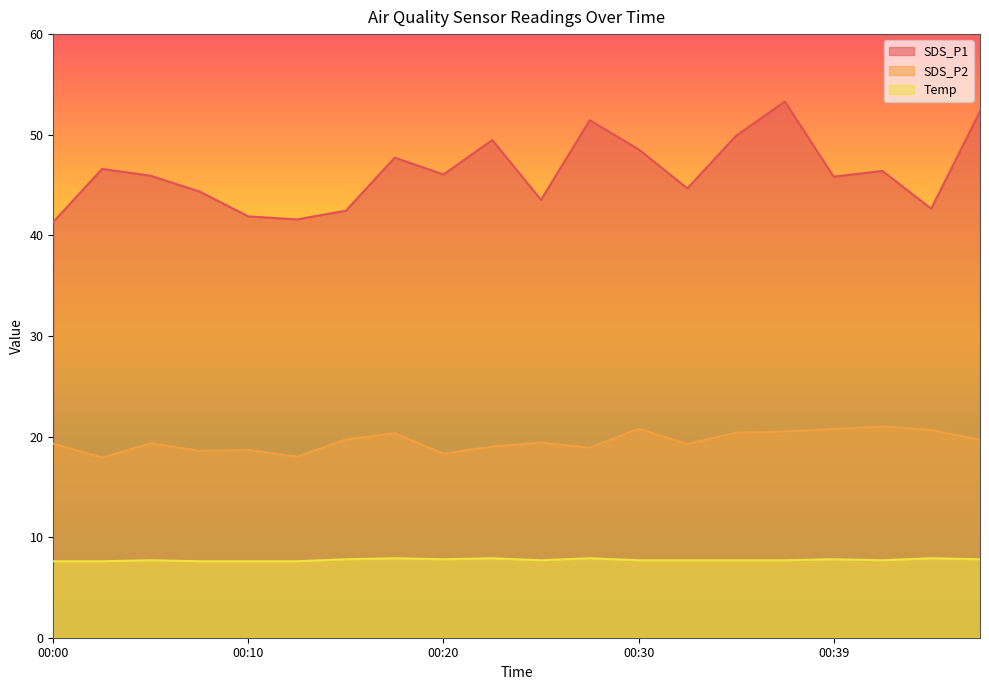

The value of Temp at 00:12 is 13.1. True or false?

False